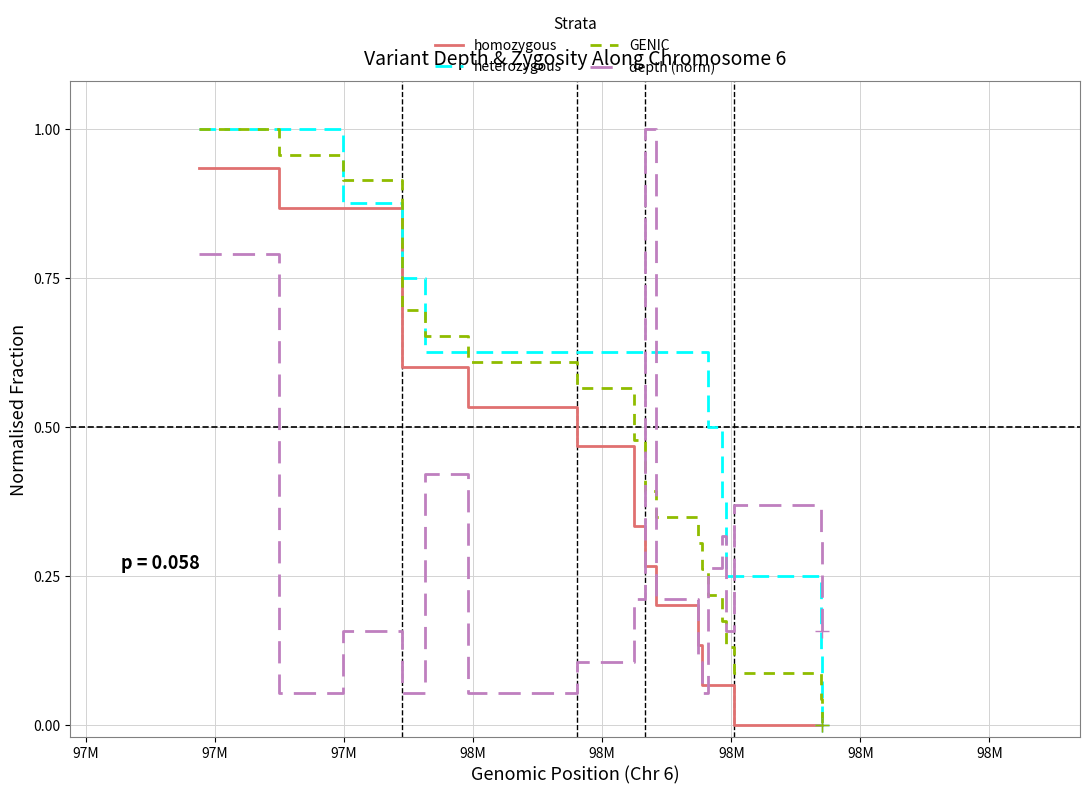

Which series has the largest total across all categories?

heterozygous